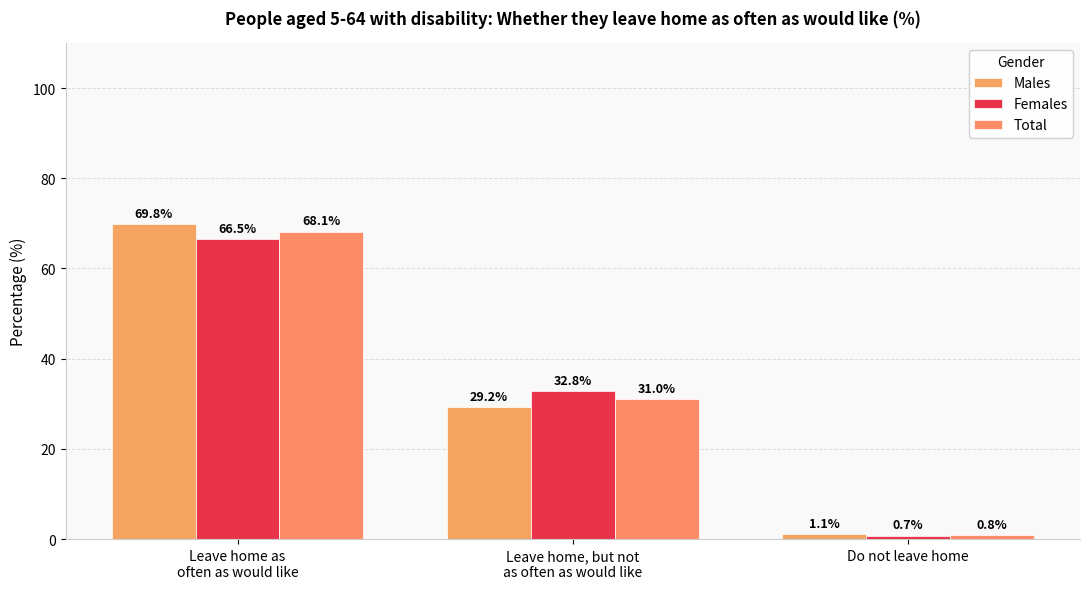

What is the highest value of the Males series?

69.8